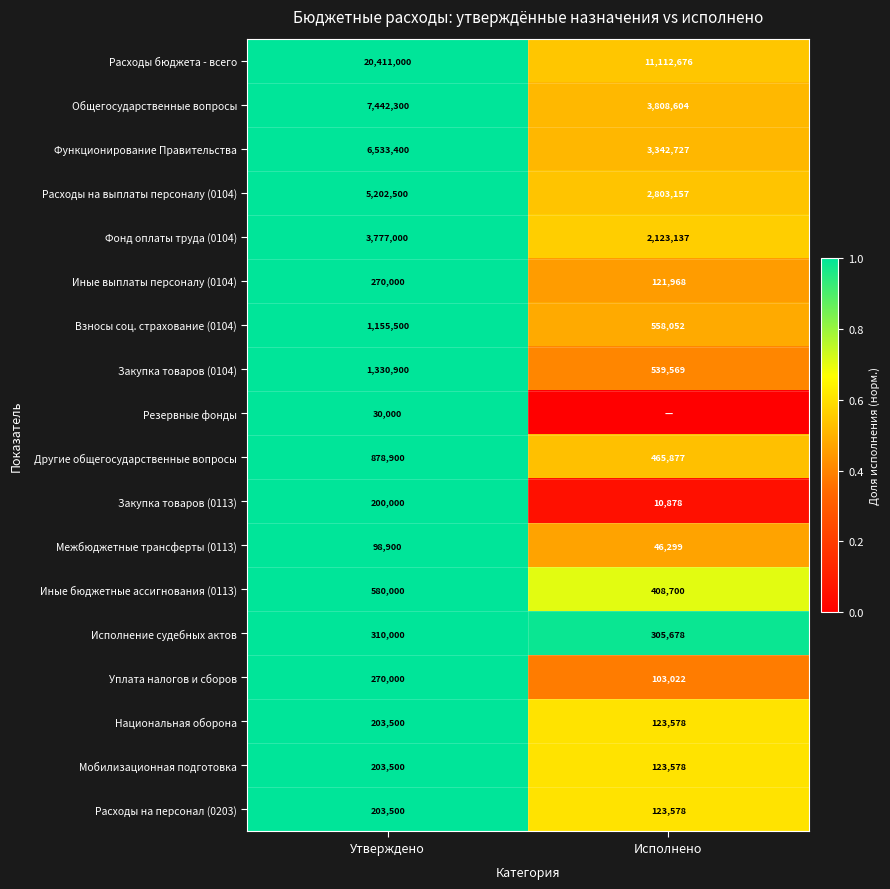

What is the sum of the Иные бюджетные ассигнования (0113) values at Исполнено and Утверждено?

988700